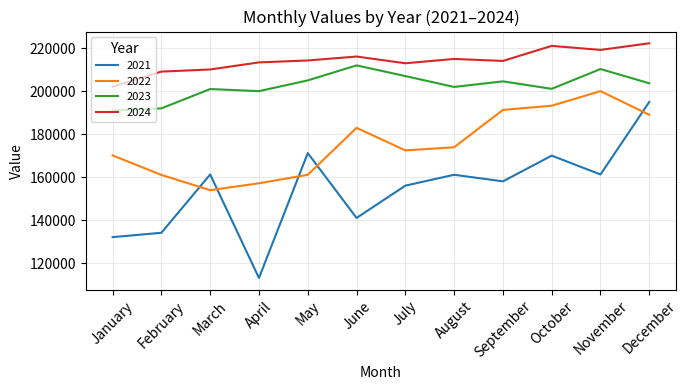

At which label does 2023 reach its minimum?

January